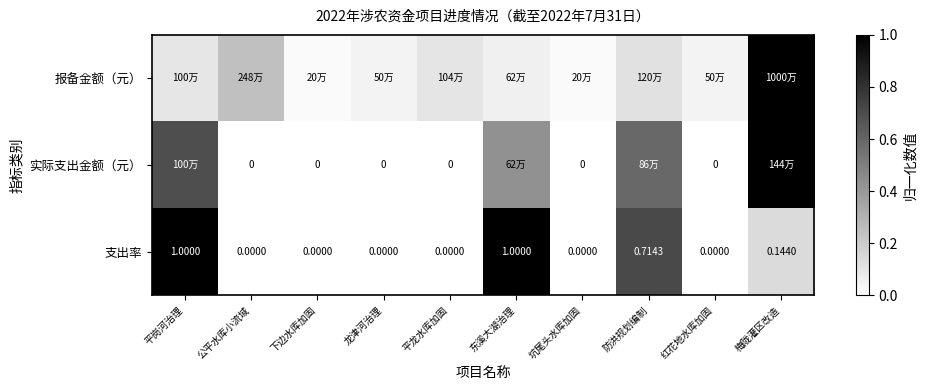

How many values in 支出率 are above zero?

4